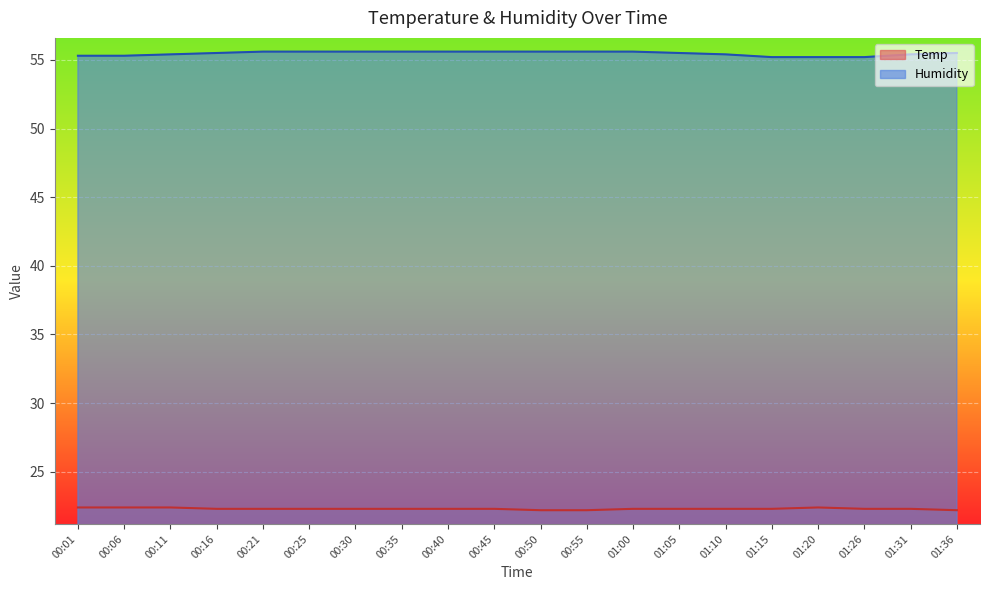

Is it true that Humidity equals 14.8 at 05:29?

False